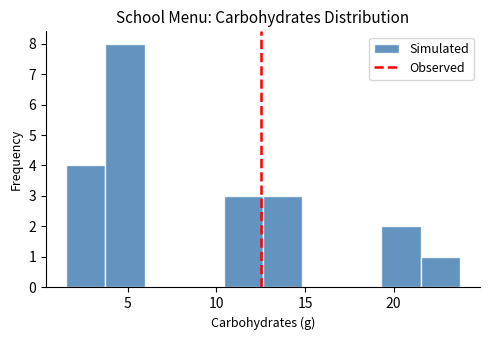

Reading left to right, transcribe this chart: for each bar, give the range it covers on the x-axis and its height. Neither the bar edges nor the heights are printed on the chart, so give them approximately, as read against the axes.

1.5 to 3.5: 4
3.5 to 6.0: 8
6.0 to 8.0: 0
8.0 to 10.5: 0
10.5 to 12.5: 3
12.5 to 15.0: 3
15.0 to 17.0: 0
17.0 to 19.5: 0
19.5 to 21.5: 2
21.5 to 24.0: 1